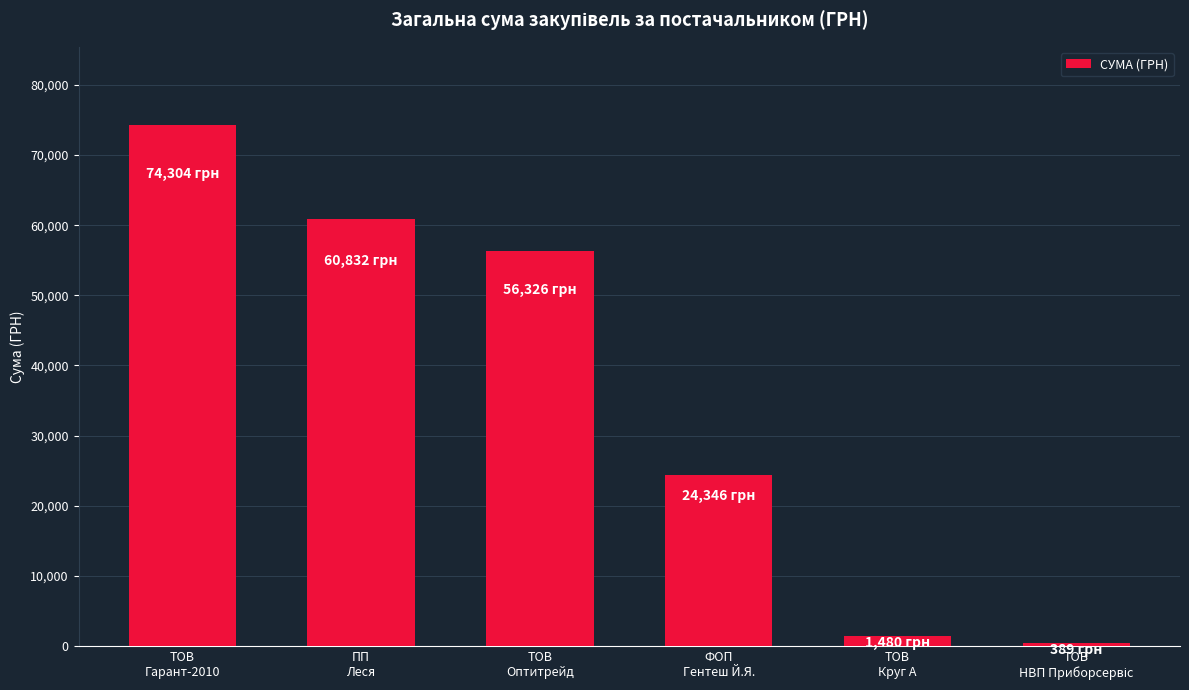

What is the greatest value displayed?

74303.8